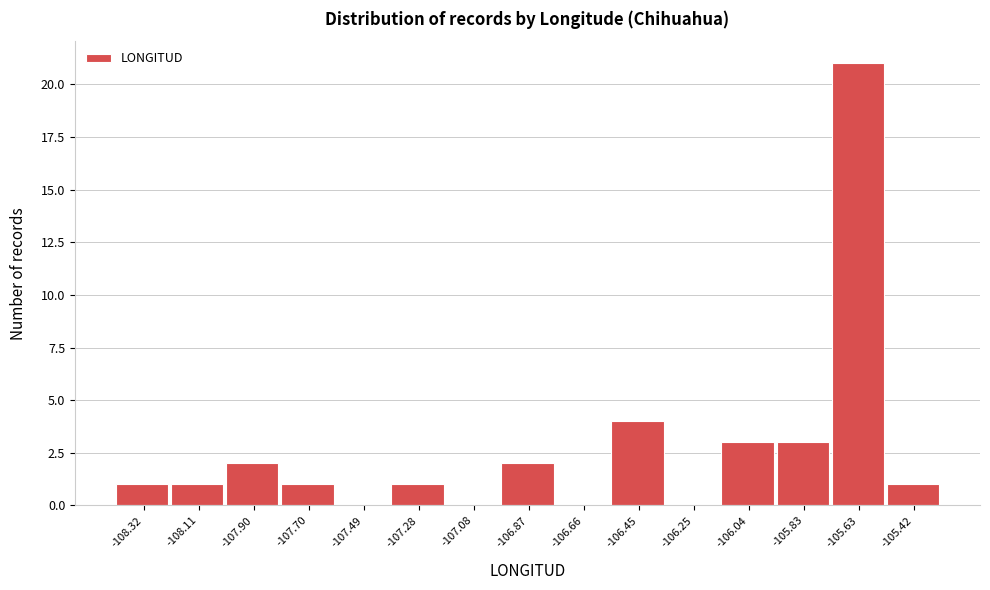

Over which range of the x-axis is the bar tallest?

-105.75 to -105.50